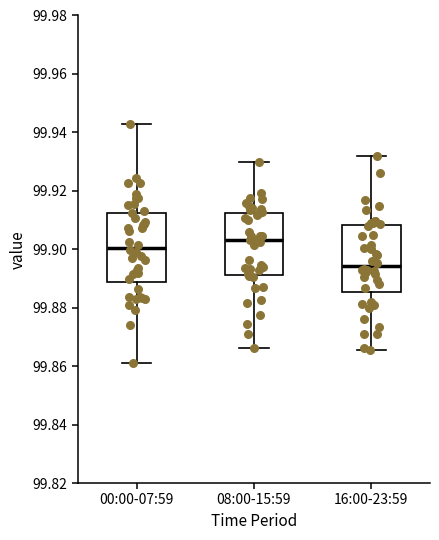

Reading left to right, transcribe this box plot: for each box, give where its median line is, the range the box spans, and where its two whiskers end, as read against the y-axis. The values are not printed on the chart, so give them approximately, as read against the axis.

00:00-07:59: median 99.900, box 99.888 to 99.912, whiskers 99.860 to 99.942
08:00-15:59: median 99.904, box 99.892 to 99.912, whiskers 99.866 to 99.930
16:00-23:59: median 99.894, box 99.886 to 99.908, whiskers 99.866 to 99.932